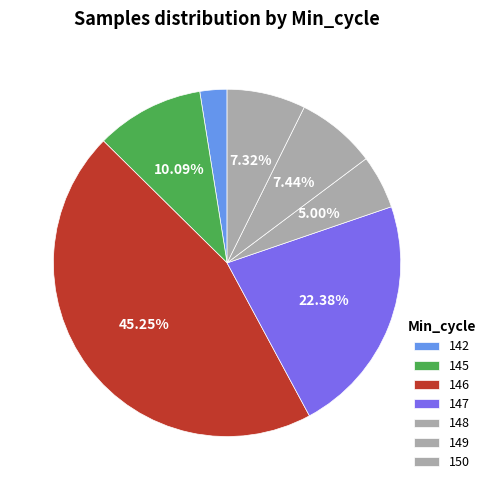

How many segments does this pie chart have?

7